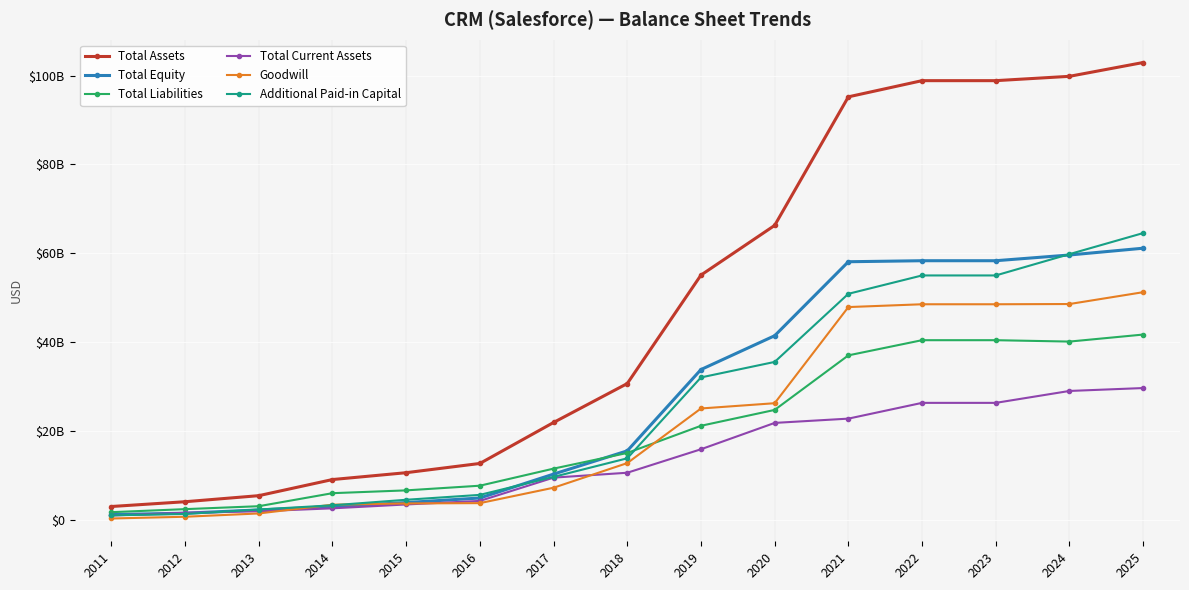

Reading left to right, extract all data points from this chart.

Total Assets: 2011=3091165000	2012=4164154000	2013=5528956000	2014=9152930000	2015=10692982000	2016=12770772000	2017=21984000000	2018=30737000000	2019=55126000000	2020=66301000000	2021=95209000000	2022=98849000000	2023=98849000000	2024=99823000000	2025=102928000000
Total Equity: 2011=1276491000	2012=1587360000	2013=2317633000	2014=3038510000	2015=3975183000	2016=5002869000	2017=10376000000	2018=15605000000	2019=33885000000	2020=41493000000	2021=58131000000	2022=58359000000	2023=58359000000	2024=59646000000	2025=61173000000
Total Liabilities: 2011=1814674000	2012=2498053000	2013=3157711000	2014=6087715000	2015=6717799000	2016=7767903000	2017=11608000000	2018=15132000000	2019=21241000000	2020=24808000000	2021=37078000000	2022=40490000000	2023=40490000000	2024=40177000000	2025=41755000000
Total Current Assets: 2011=1074924000	2012=1672222000	2013=2015880000	2014=2680252000	2015=3550072000	2016=4347327000	2017=9584000000	2018=10683000000	2019=15963000000	2020=21889000000	2021=22850000000	2022=26395000000	2023=26395000000	2024=29074000000	2025=29727000000
Goodwill: 2011=396081000	2012=785381000	2013=1529378000	2014=3500823000	2015=3782660000	2016=3849937000	2017=7314000000	2018=12851000000	2019=25134000000	2020=26318000000	2021=47937000000	2022=48568000000	2023=48568000000	2024=48620000000	2025=51283000000
Additional Paid-in Capital: 2011=1098604000	2012=1415077000	2013=2411332000	2014=3363377000	2015=4604485000	2016=5705386000	2017=9752000000	2018=13927000000	2019=32116000000	2020=35601000000	2021=50919000000	2022=55047000000	2023=55047000000	2024=59841000000	2025=64576000000